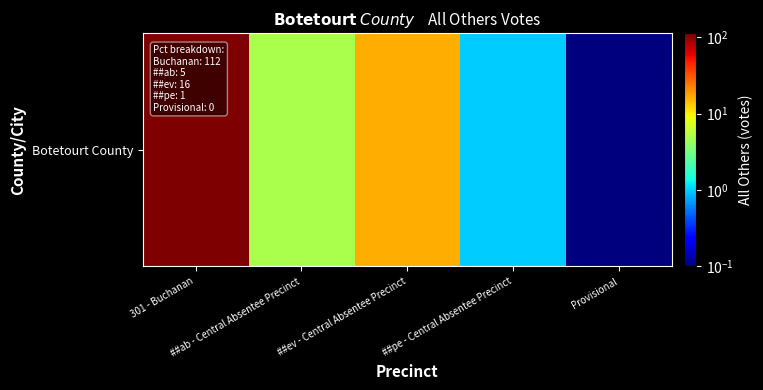

Reading left to right, what are all the values shown in this chart?

301 - Buchanan=112.0	##ab - Central Absentee Precinct=5.0	##ev - Central Absentee Precinct=16.0	##pe - Central Absentee Precinct=1.0	Provisional=0.1